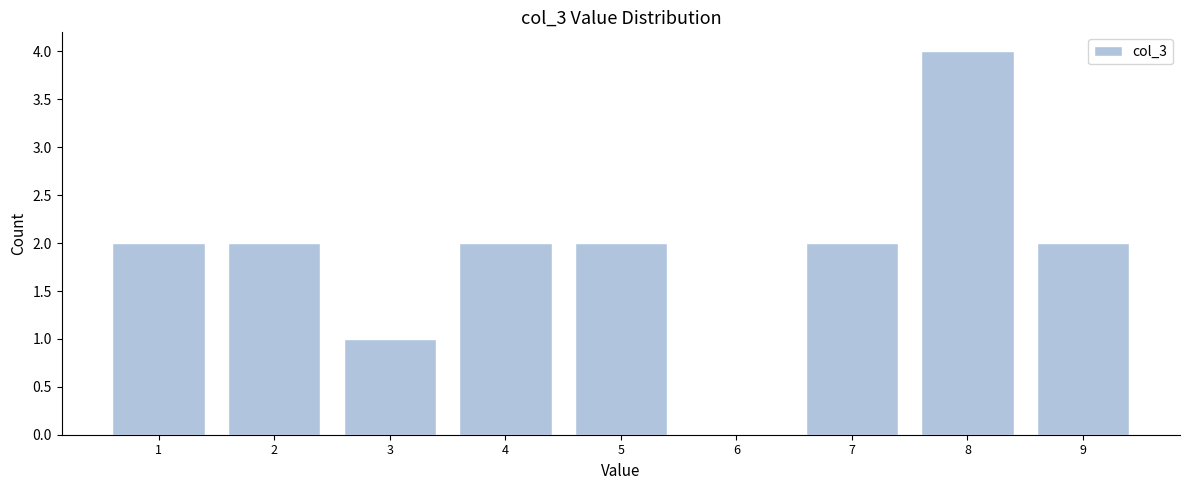

Reading left to right, list all the values displayed in this chart.

1=2	2=2	3=1	4=2	5=2	6=0	7=2	8=4	9=2